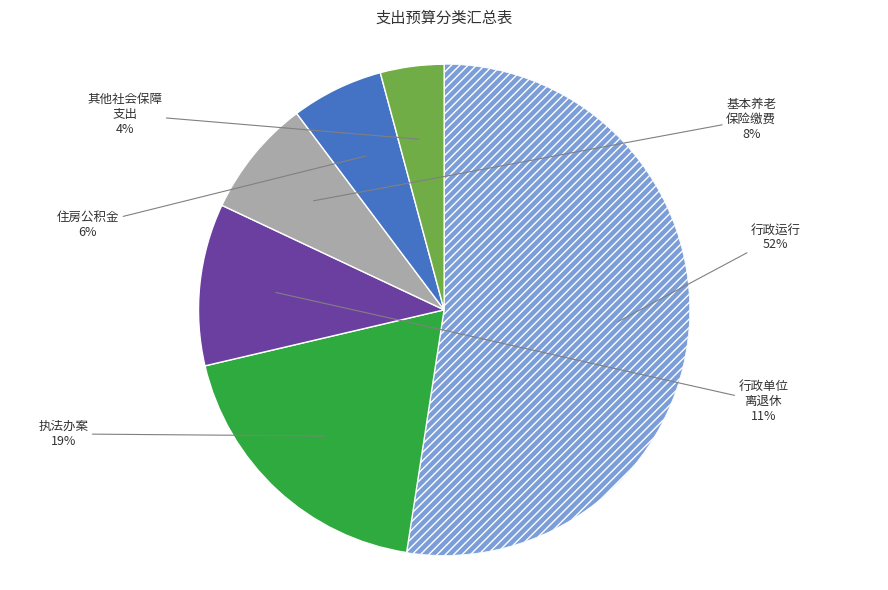

Is there any slice that represents more than half of the pie?

Yes